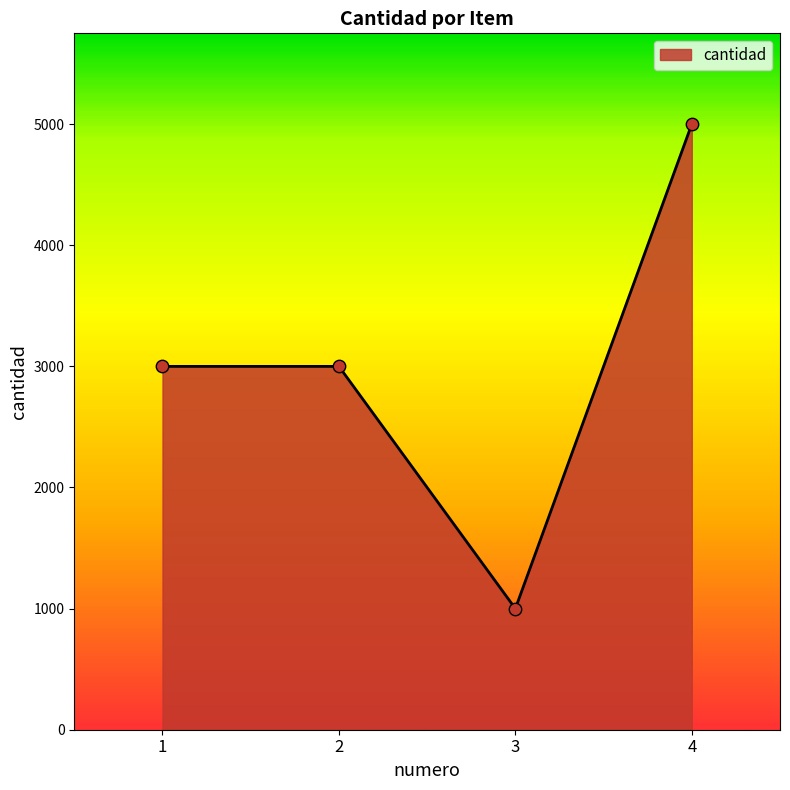

What is the ratio of the value at 4 to the value at 3?

5.0